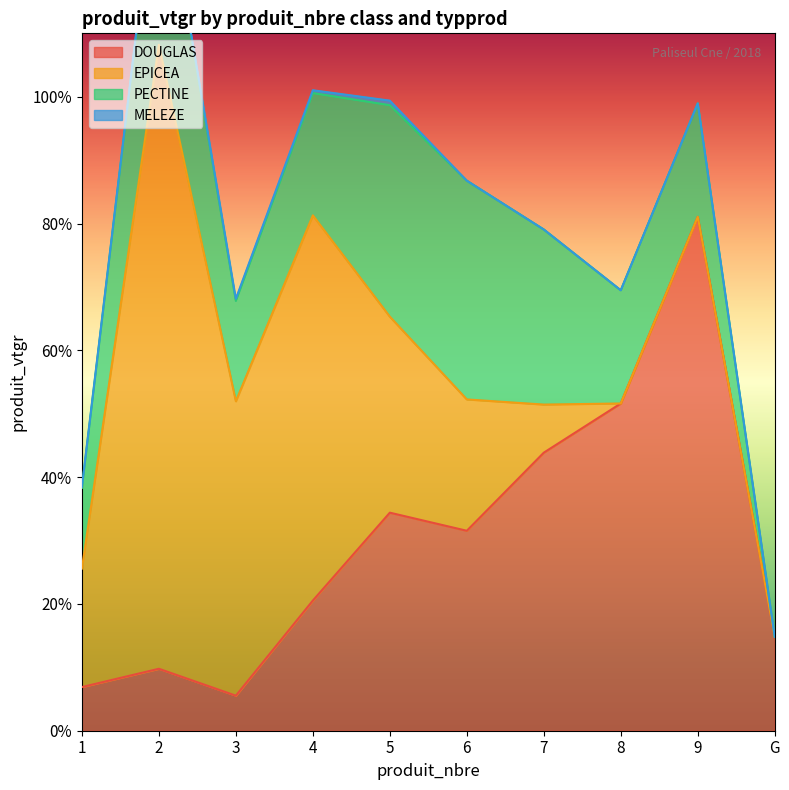

At which category does MELEZE reach its first local peak?

5